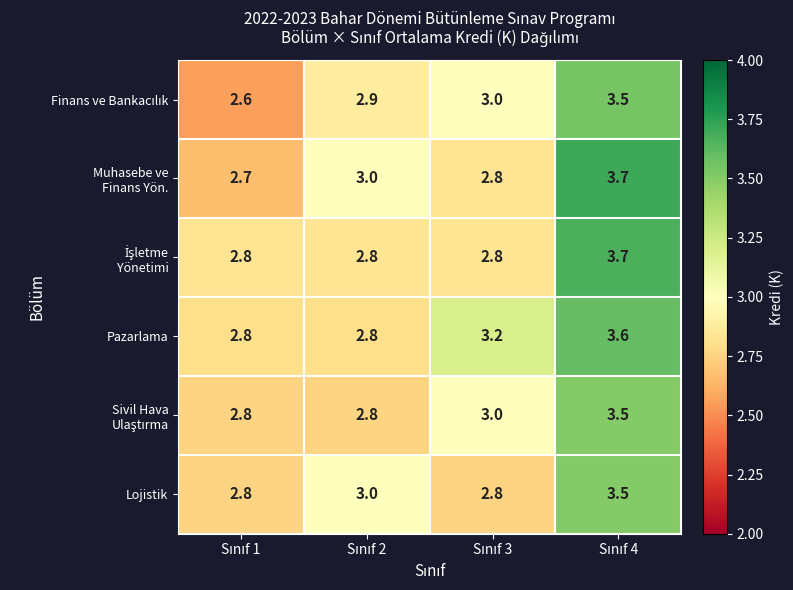

Which series has the largest total across all categories?

Pazarlama